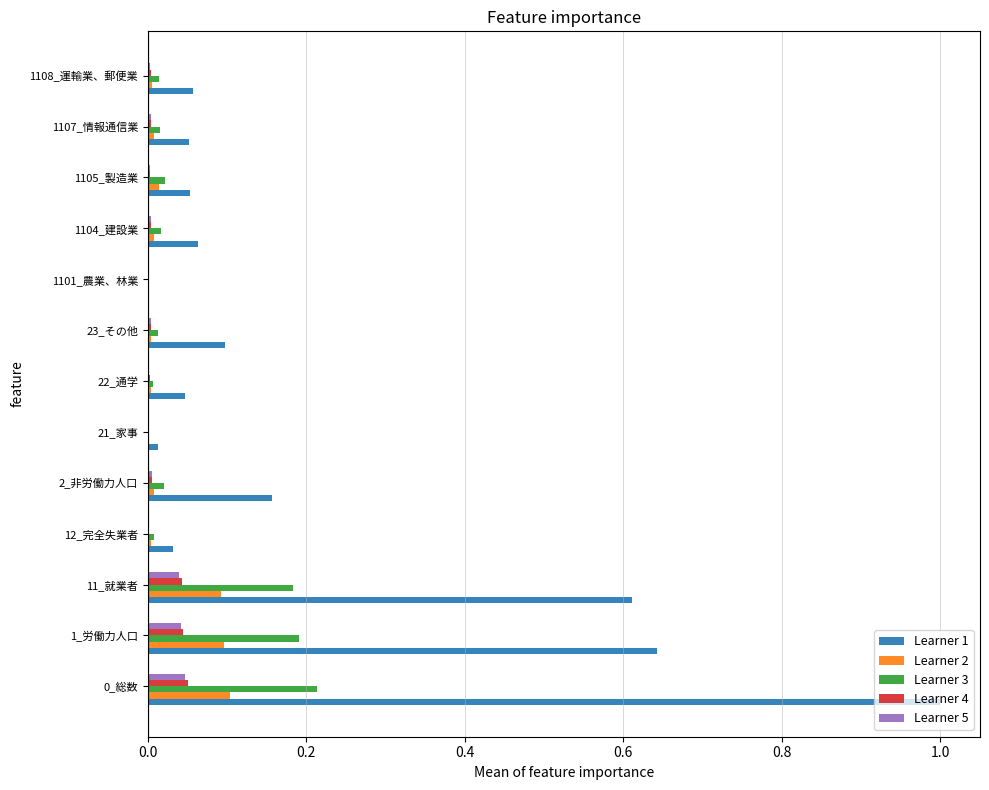

Is it true that Learner 3 equals 0.3 at 0_総数?

False